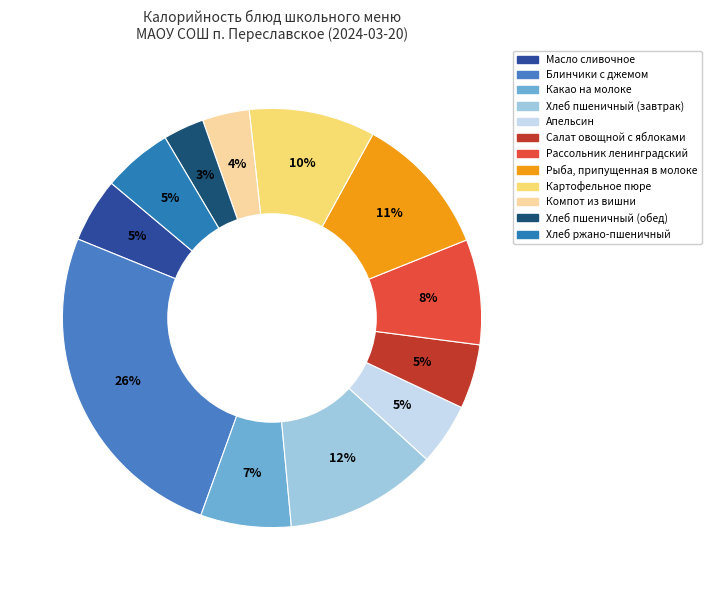

What percentage do Салат овощной с яблоками and Хлеб ржано-пшеничный together represent?

10.3%